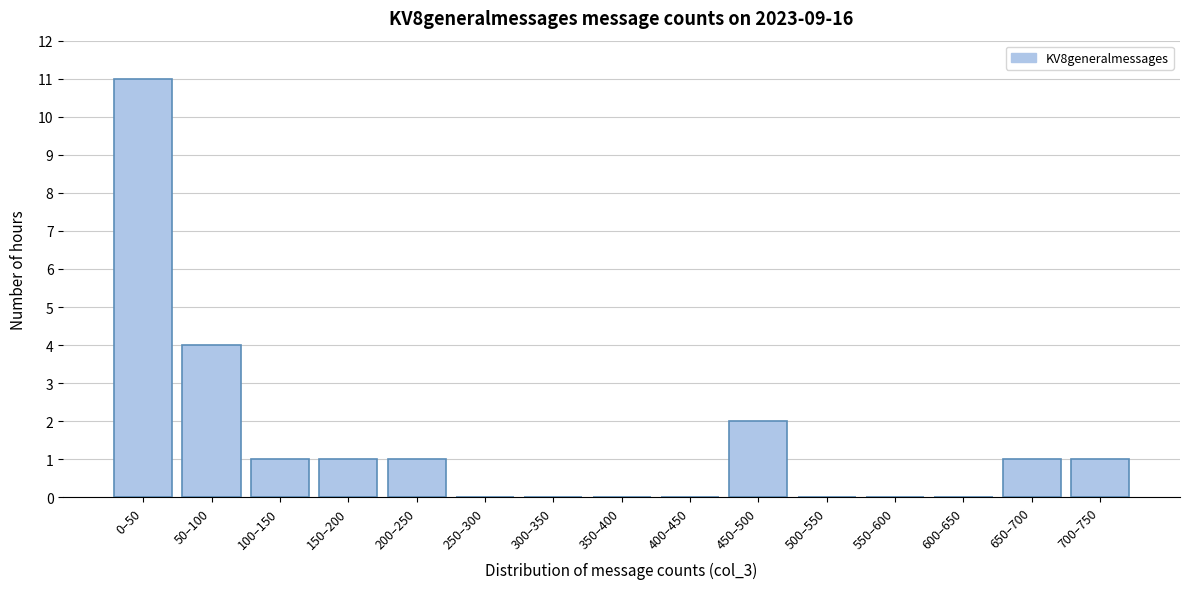

Reading left to right, list all the values displayed in this chart.

0–50=11	50–100=4	100–150=1	150–200=1	200–250=1	250–300=0	300–350=0	350–400=0	400–450=0	450–500=2	500–550=0	550–600=0	600–650=0	650–700=1	700–750=1